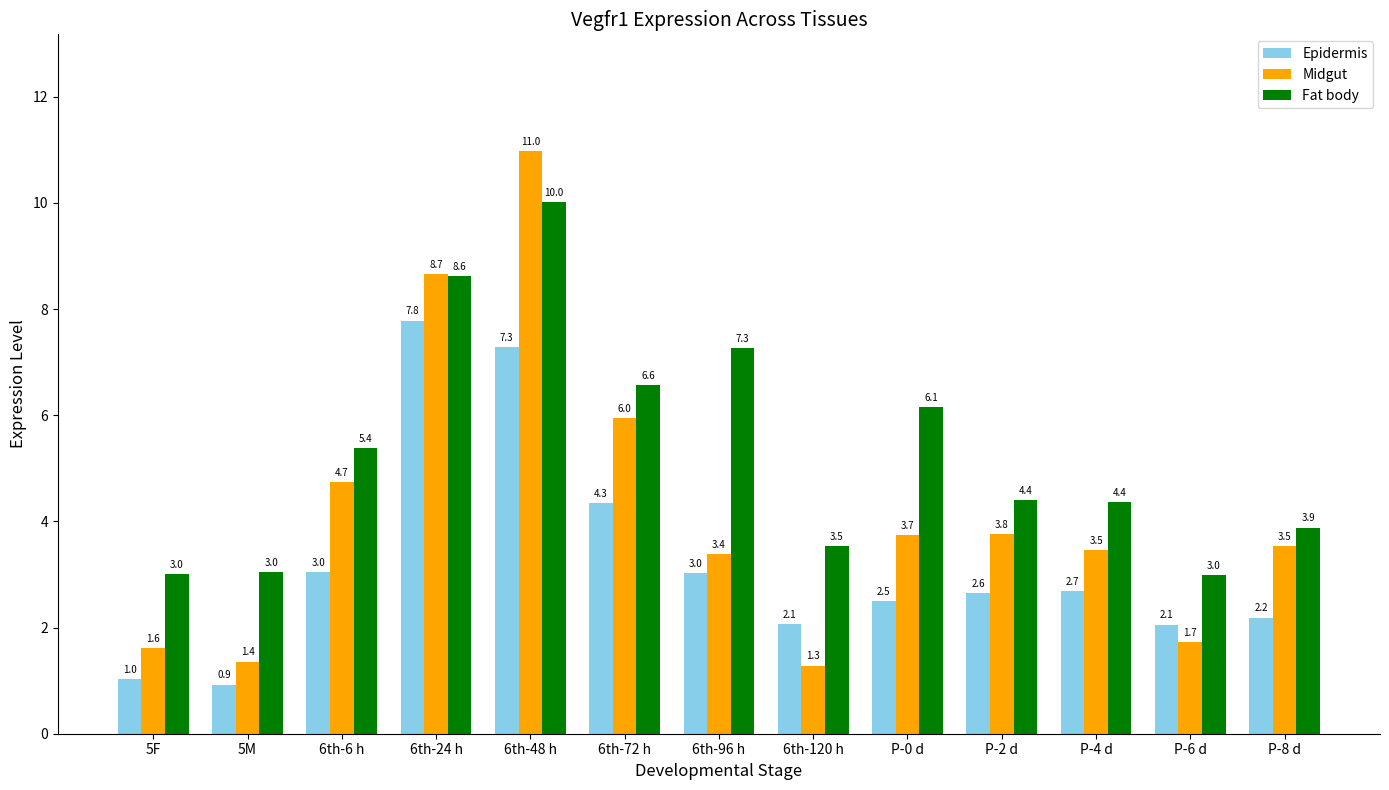

What is the minimum value shown in the chart?

0.9